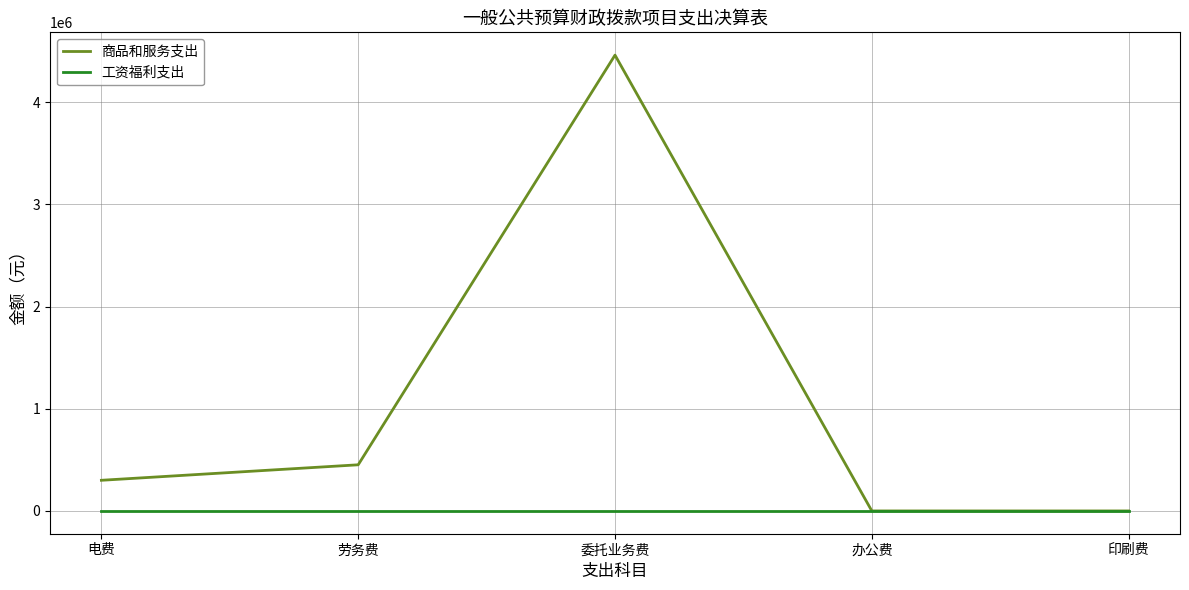

List the series in order of their overall mean, lowest first.

工资福利支出, 商品和服务支出